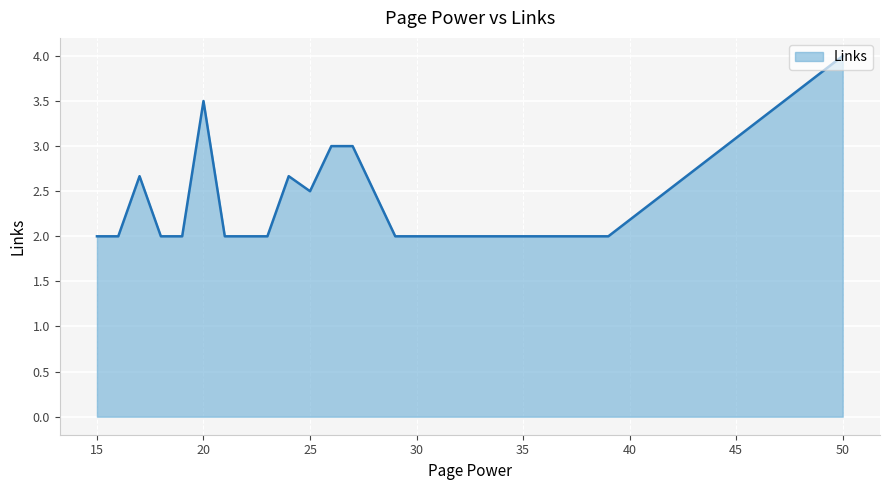

What is the difference between the maximum and minimum values?

2.0